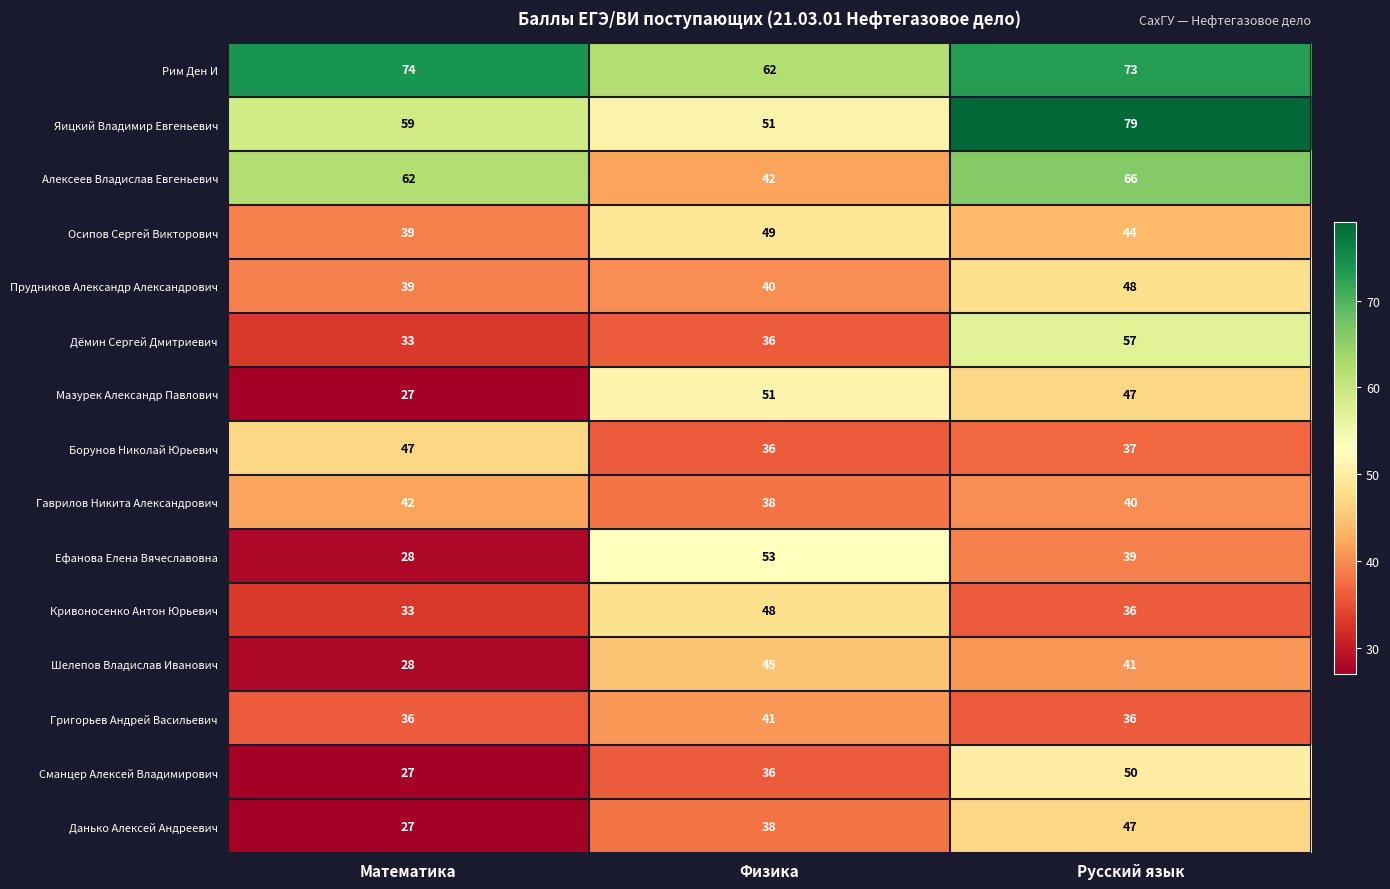

Is it true that Сманцер Алексей Владимирович equals 44 at Математика?

False